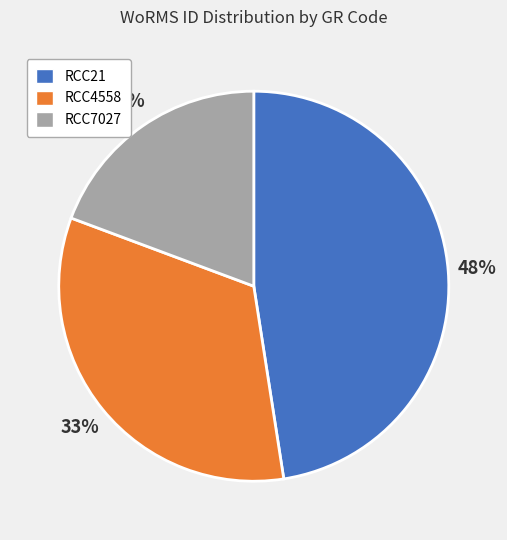

To the nearest percent, what is the combined percentage of RCC21 and RCC4558?

81%